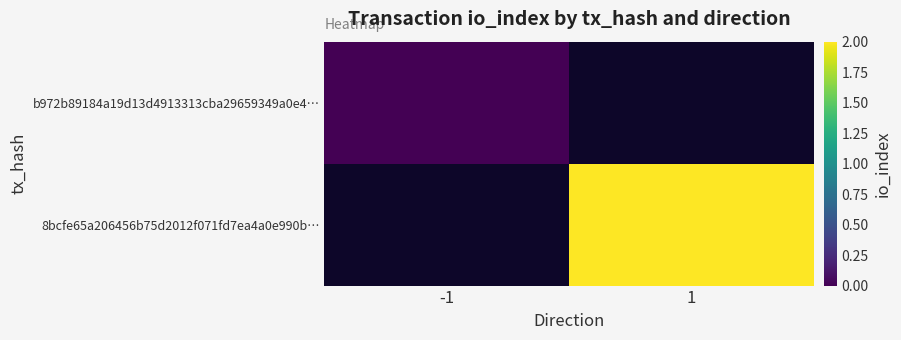

At how many categories does at least one series exceed 1?

1